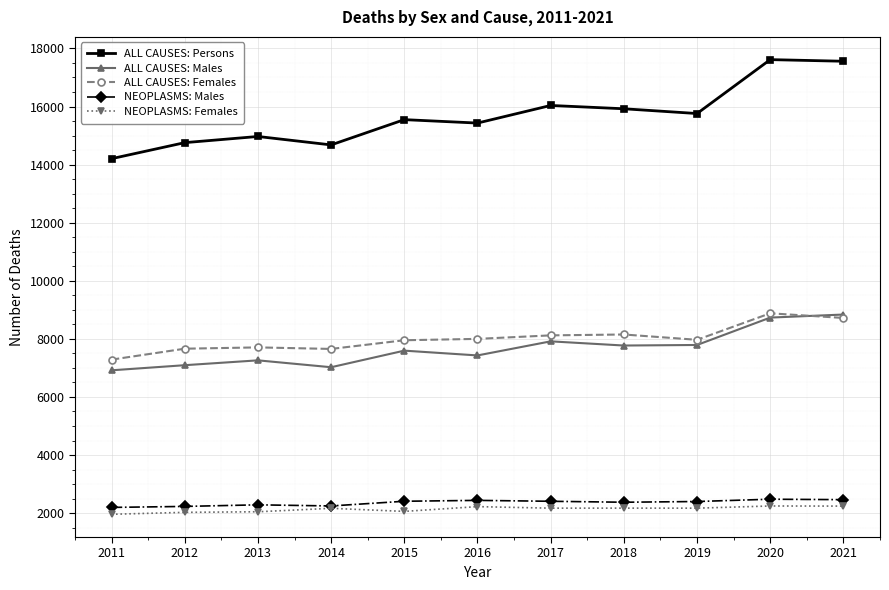

The value of ALL CAUSES: Persons at 2014 is 14678. True or false?

True